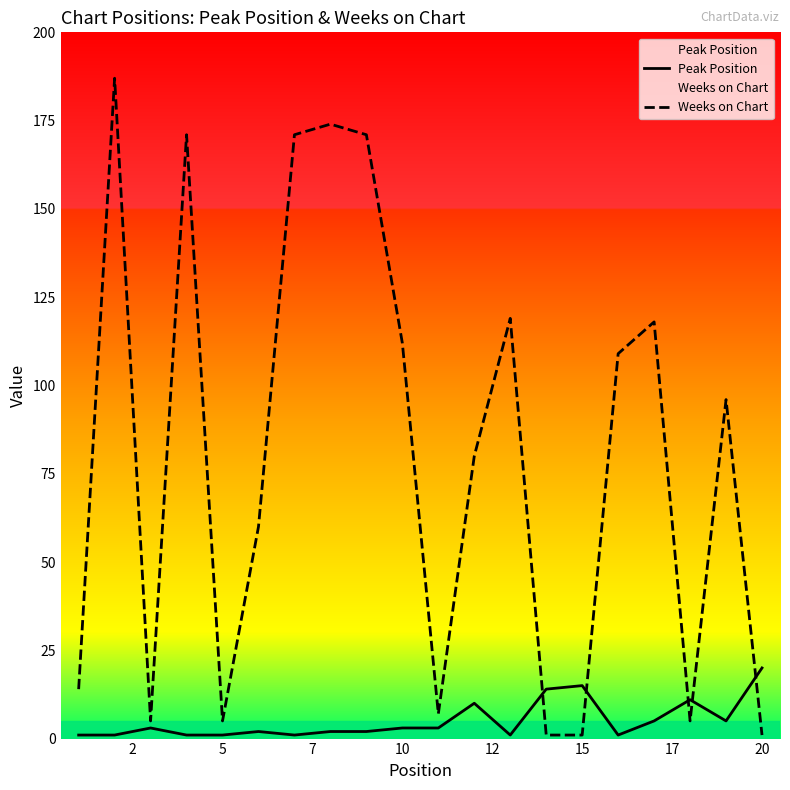

The Peak Position series shows 6 at 20. True or false?

False